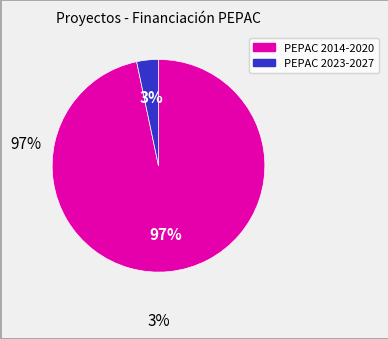

Is there any slice that represents more than half of the pie?

Yes